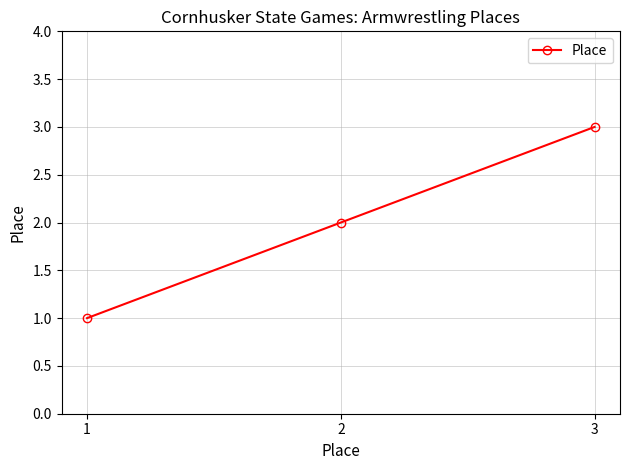

Rank the categories by value from highest to lowest.

3, 2, 1